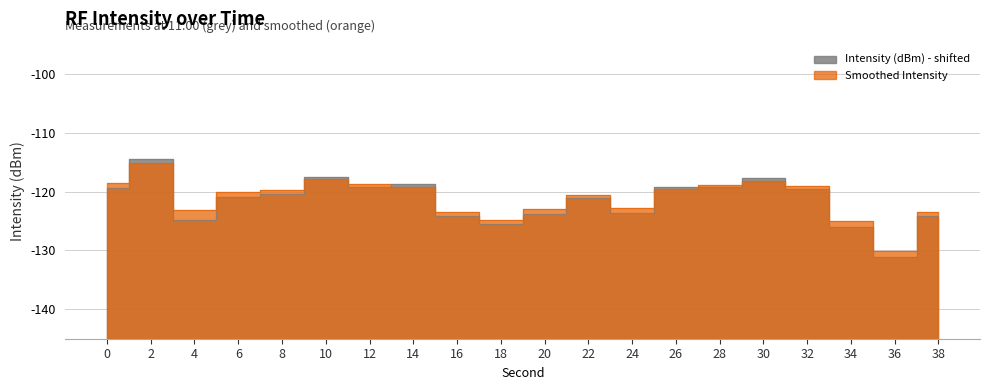

The Smoothed Intensity series shows 13.3 at 18. True or false?

False